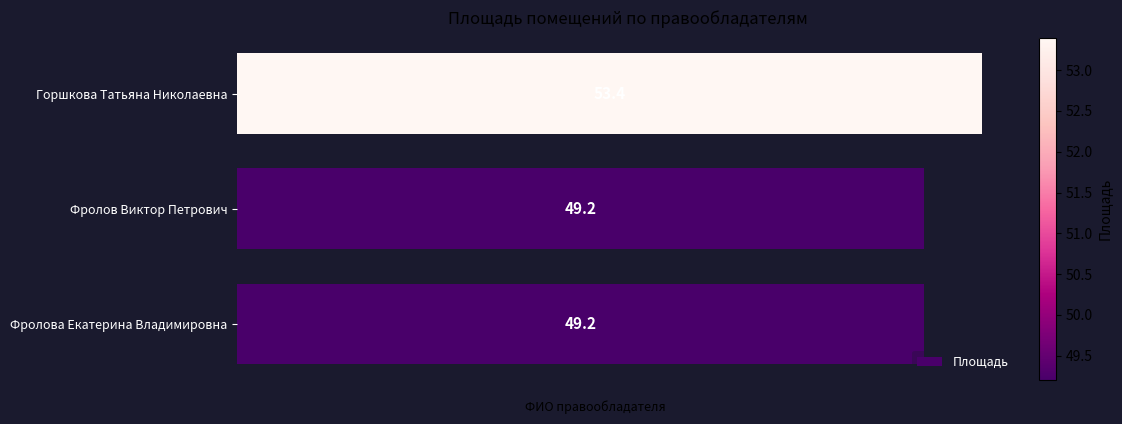

What is the sum of all values?

151.8